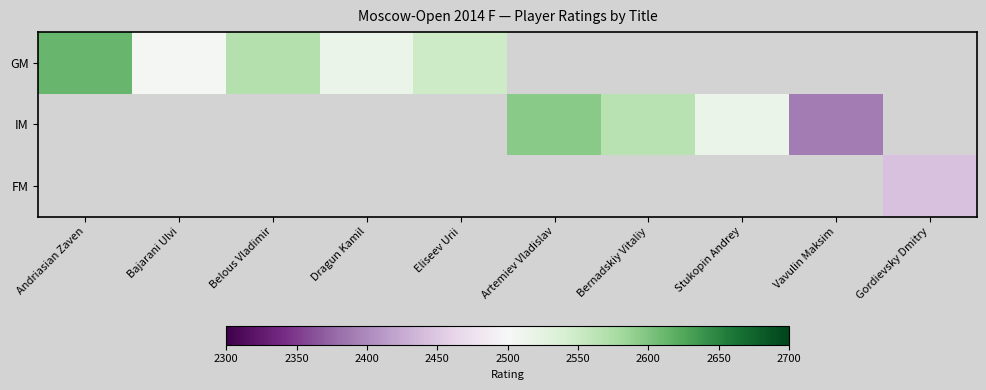

The GM series shows 1203.6 at Dragun Kamil. True or false?

False